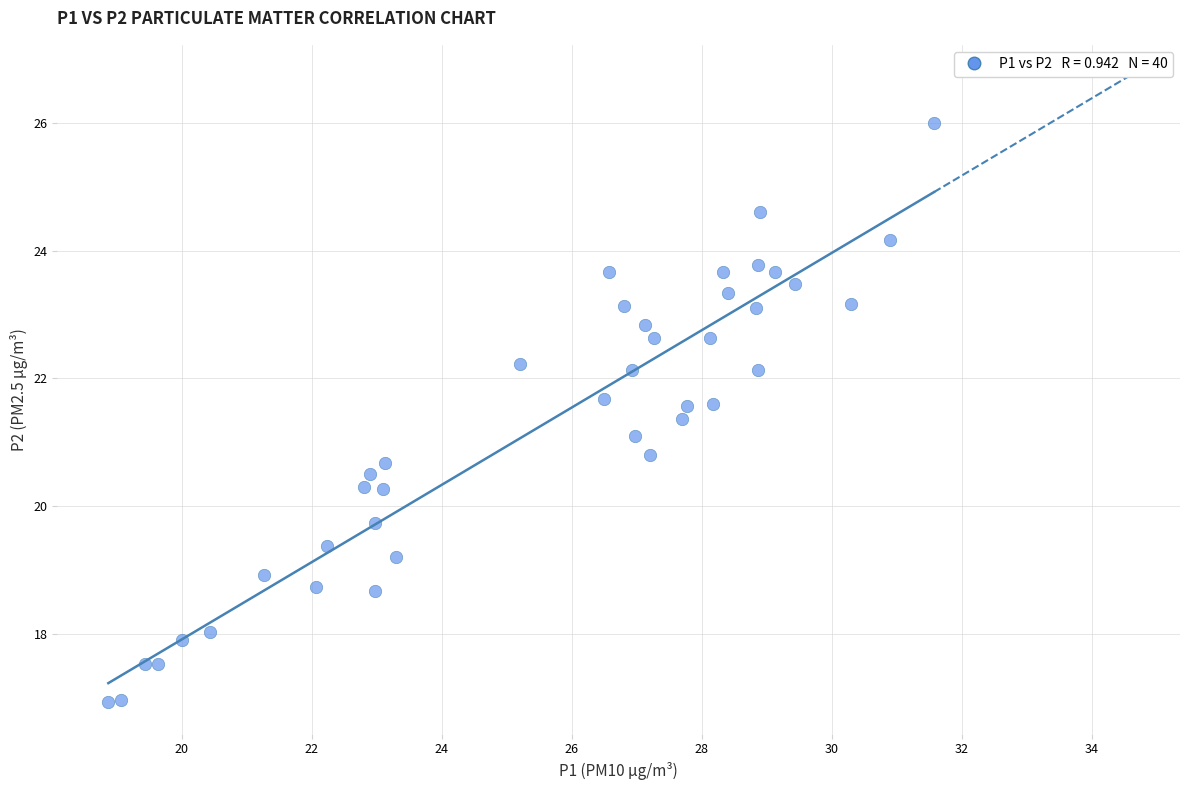

What is the range of Y values (max minus min)?

9.1